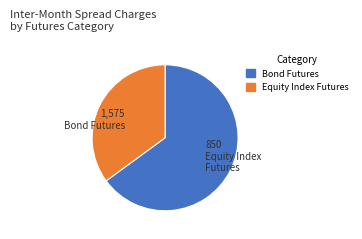

Is there any slice that represents more than half of the pie?

Yes